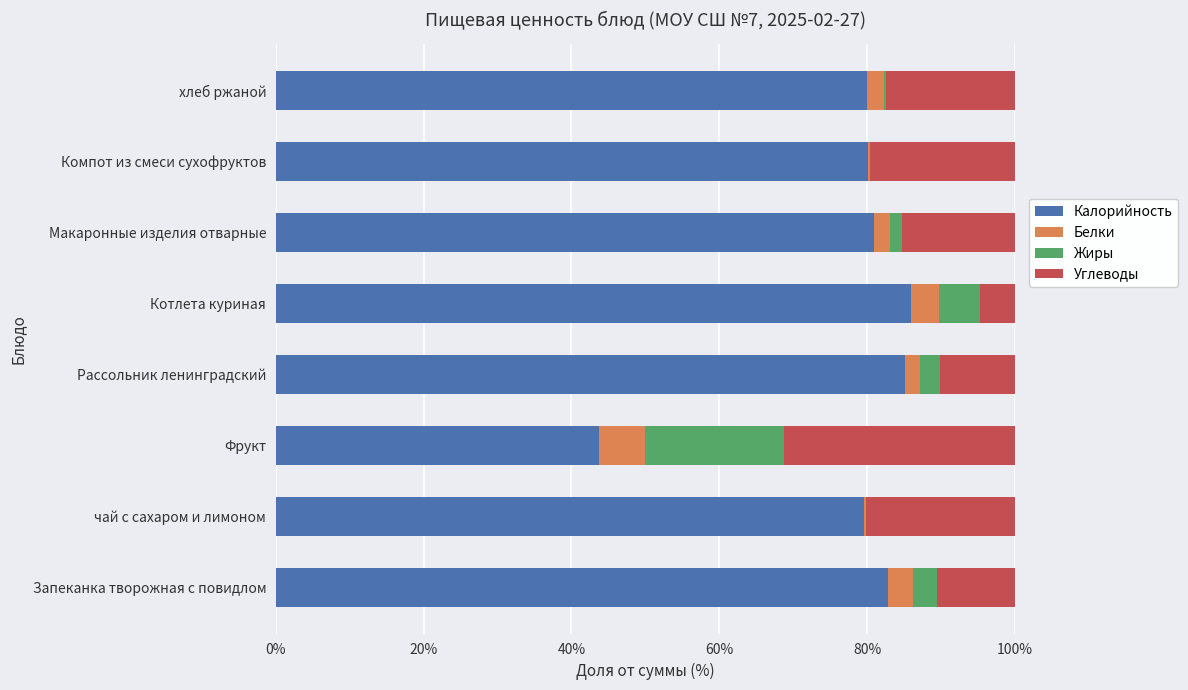

Is it true that Калорийность equals 120.5 at Рассольник ленинградский?

False